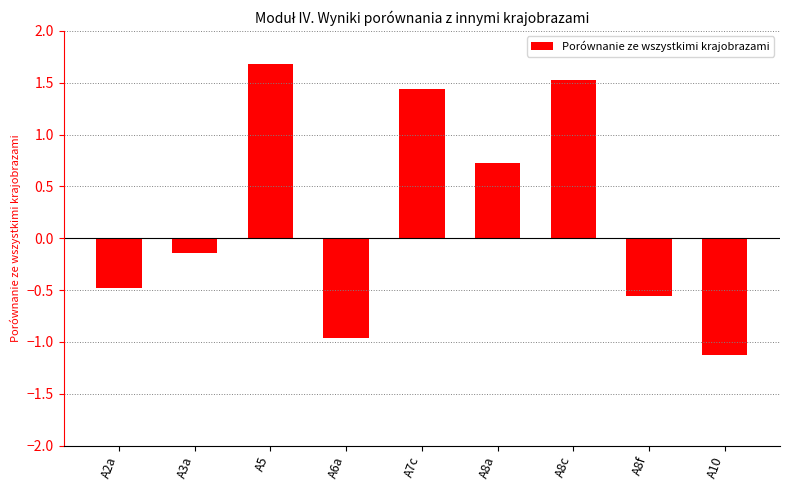

How many bars are there in total?

9